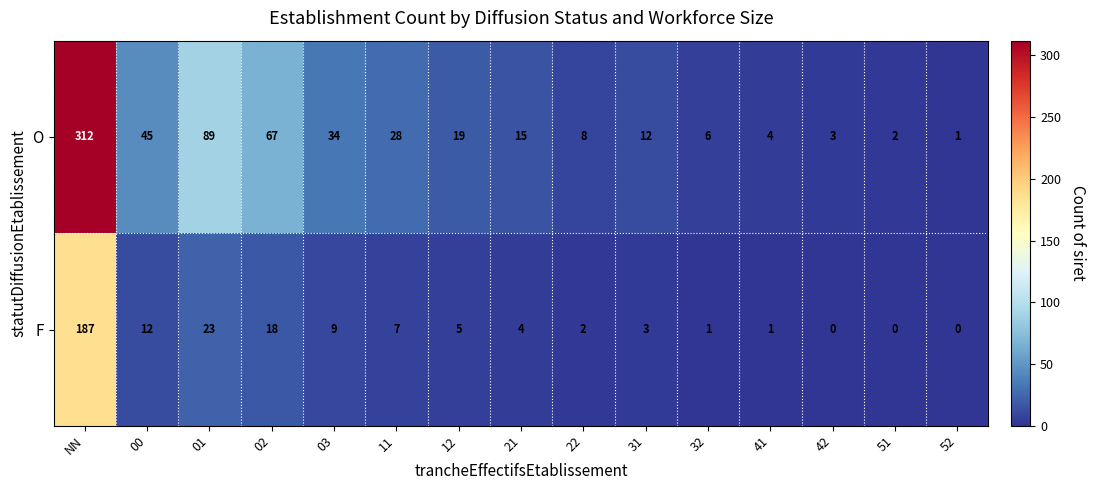

Which series has the widest spread of values?

O